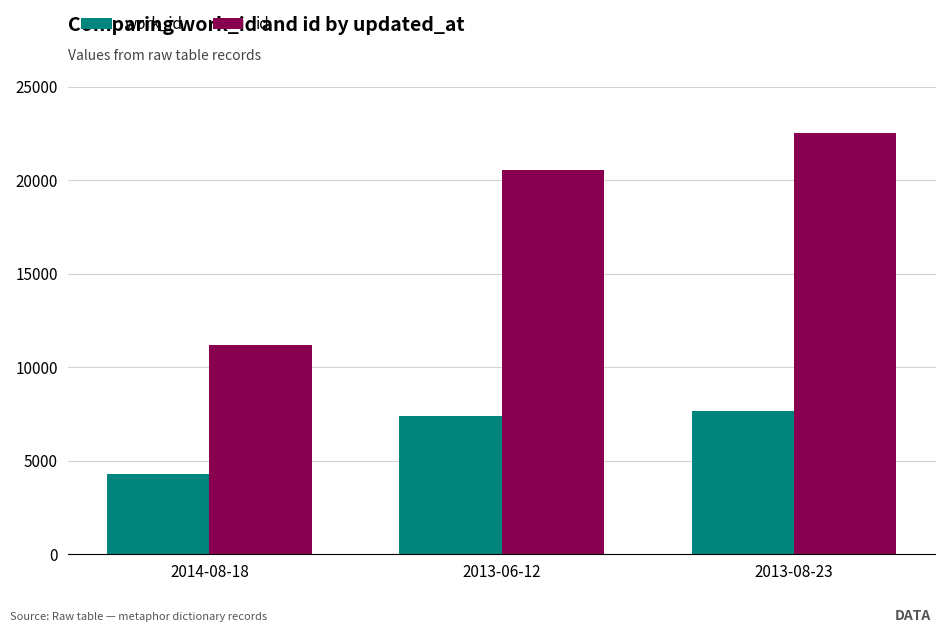

Reading left to right, list all the values displayed in this chart.

work_id: 4274	7410	7643
id: 11171	20542	22542